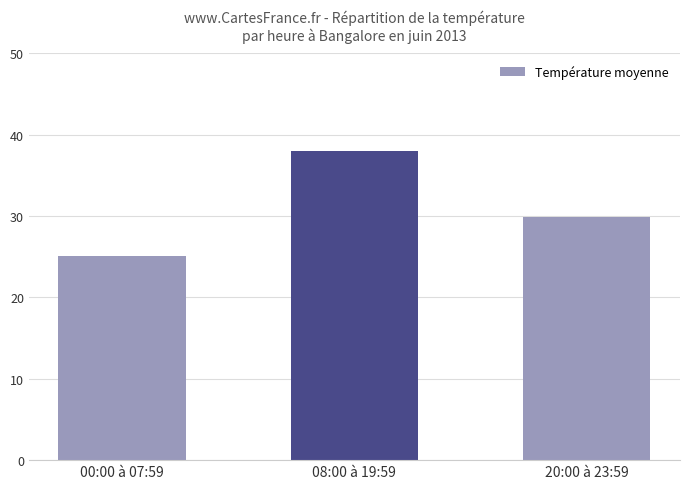

List the labels in order of value, smallest first.

00:00 à 07:59, 20:00 à 23:59, 08:00 à 19:59